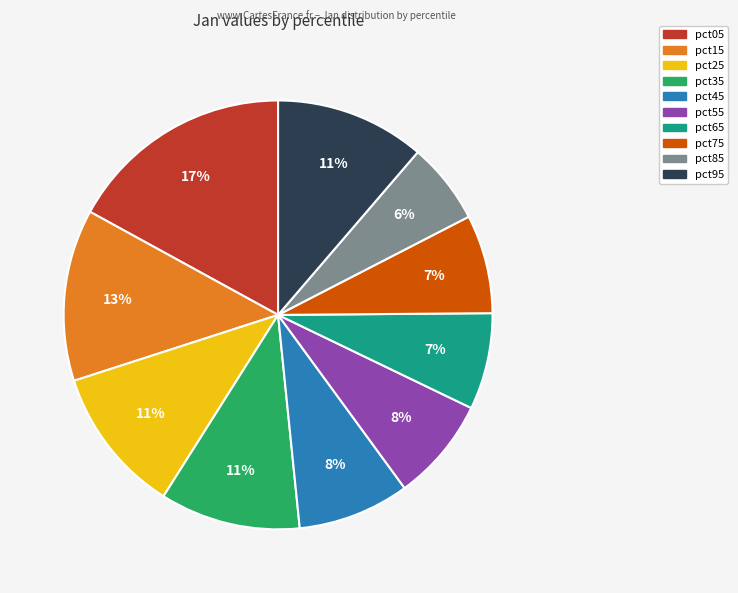

To the nearest percent, what is the difference between the largest and smallest slice percentages?

11%